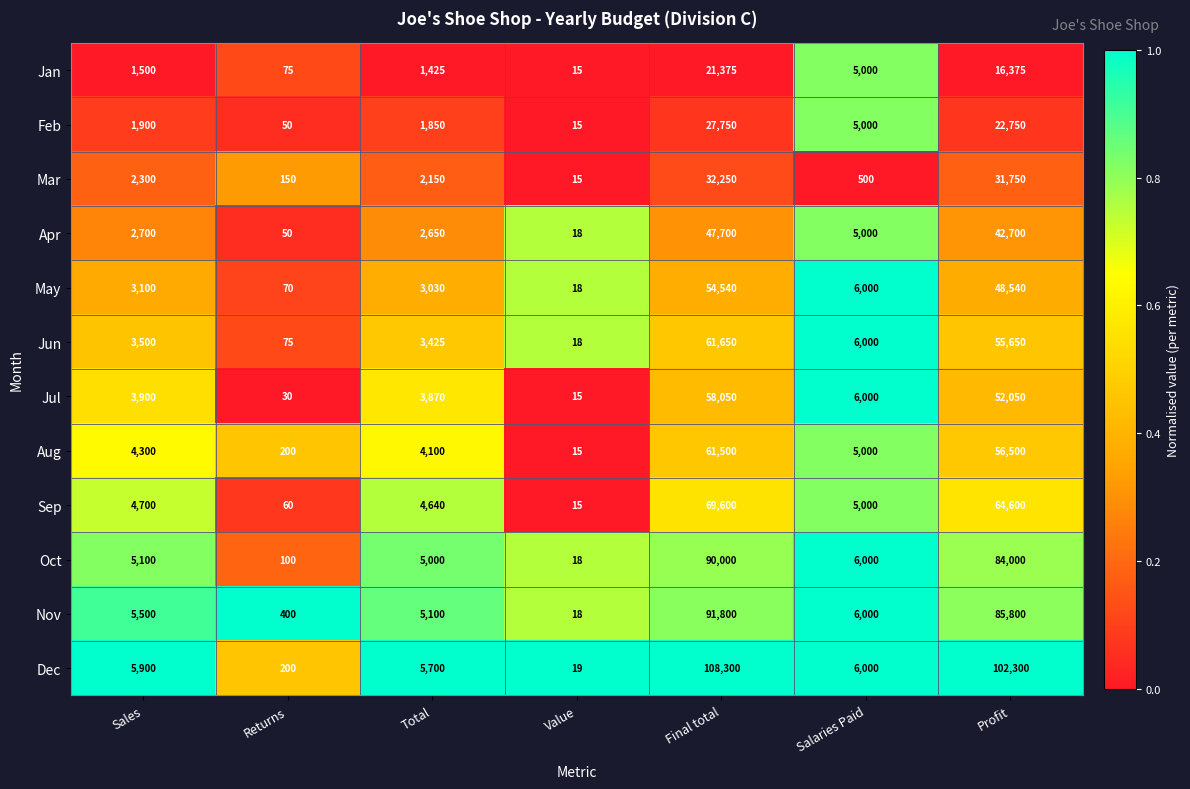

Which series has the largest range (max minus min)?

Dec